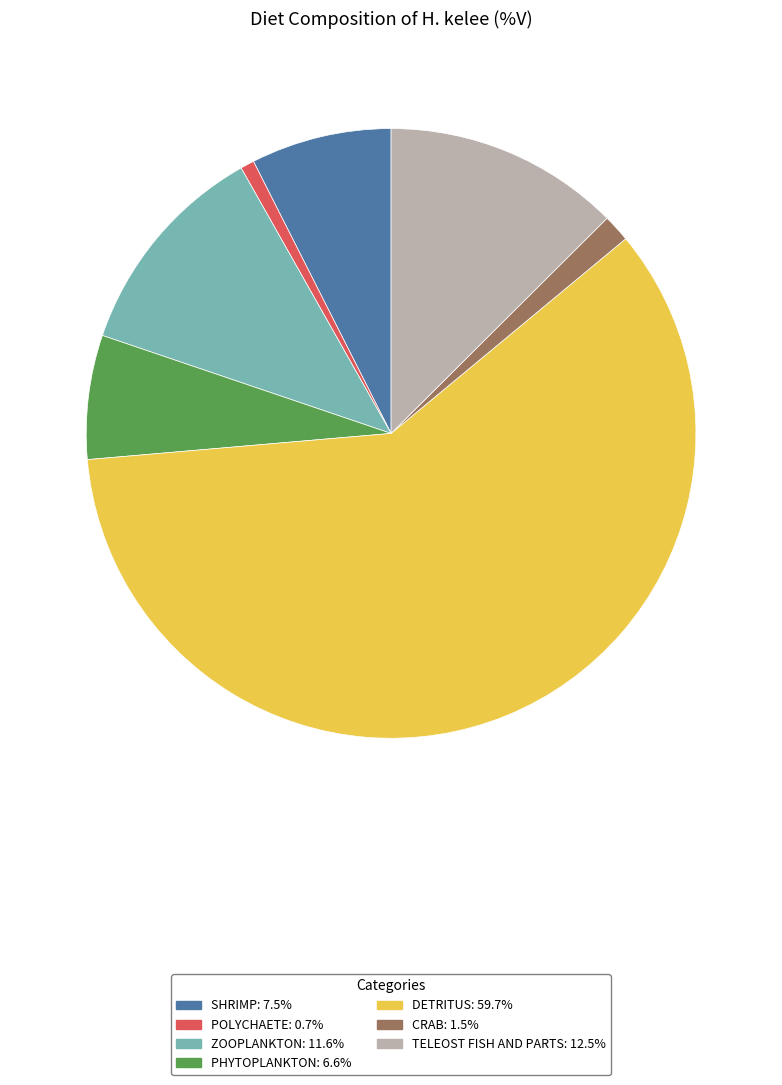

Does any single category account for the majority?

Yes